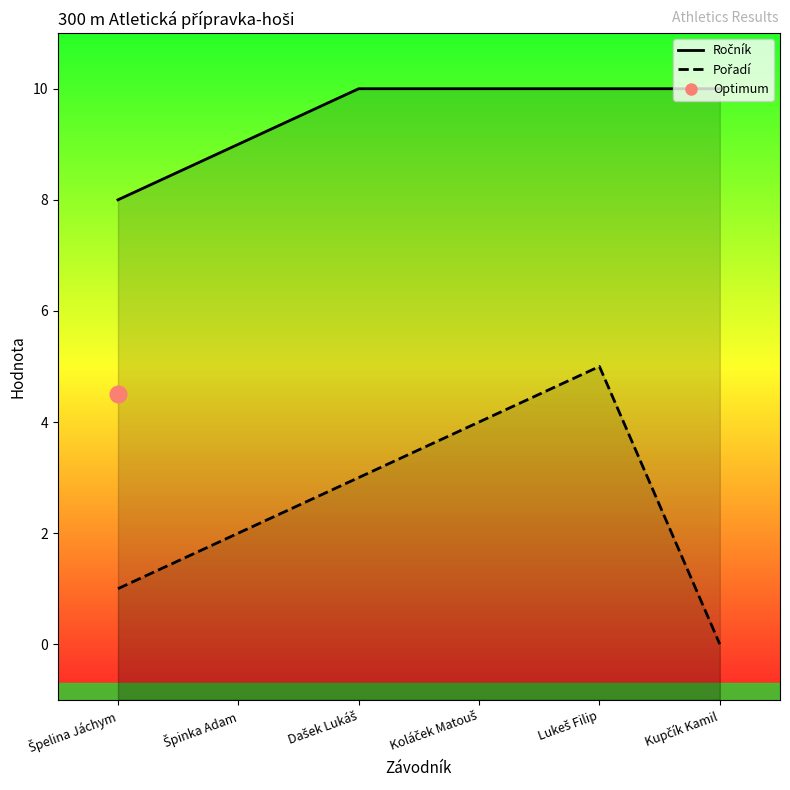

True or false: Pořadí and Ročník intersect in this chart.

False